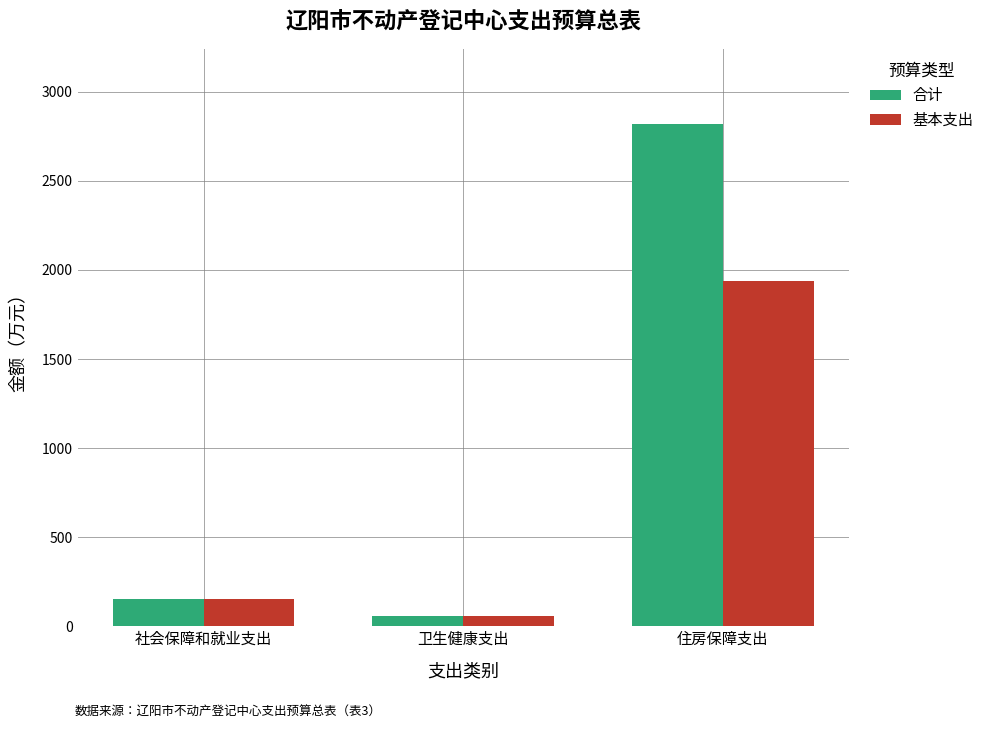

The 基本支出 series shows 259.0 at 社会保障和就业支出. True or false?

False